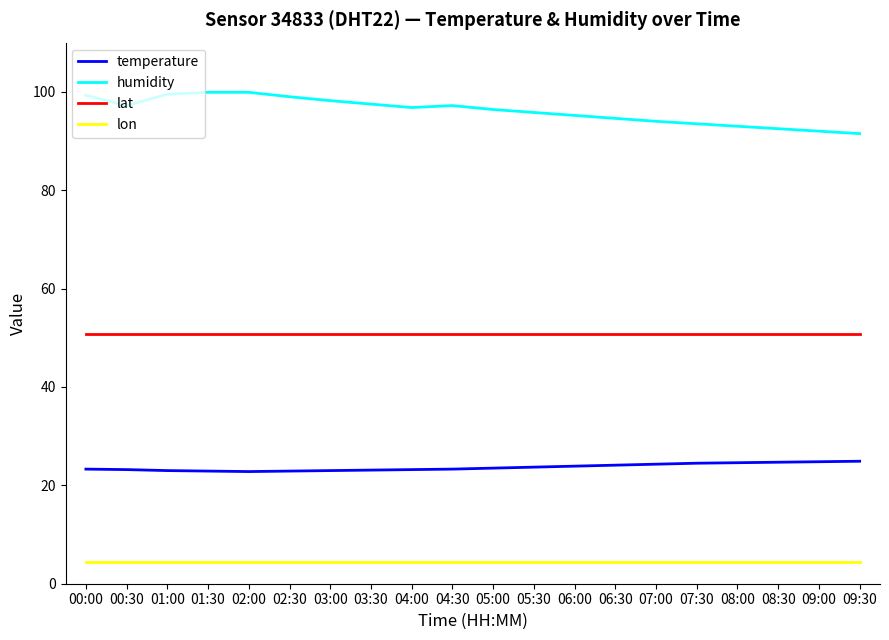

Count the number of data series in this chart.

4